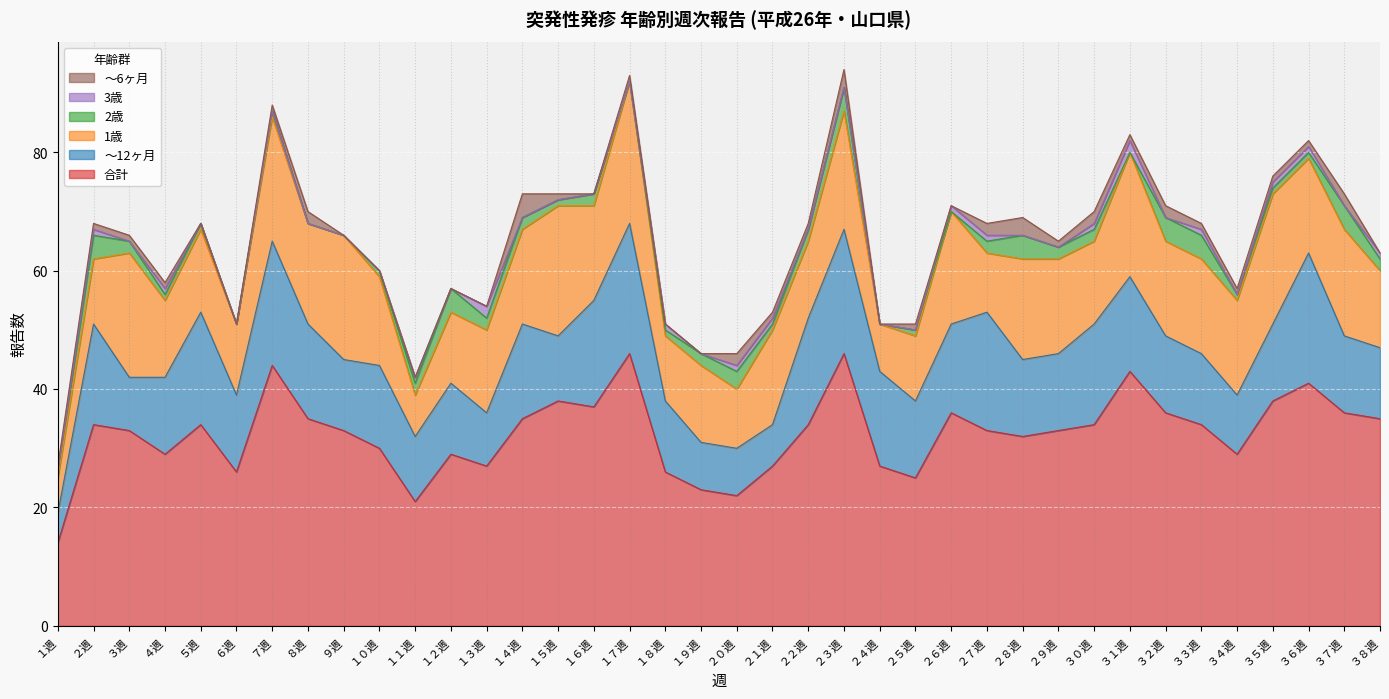

How many lines are shown in the chart?

6